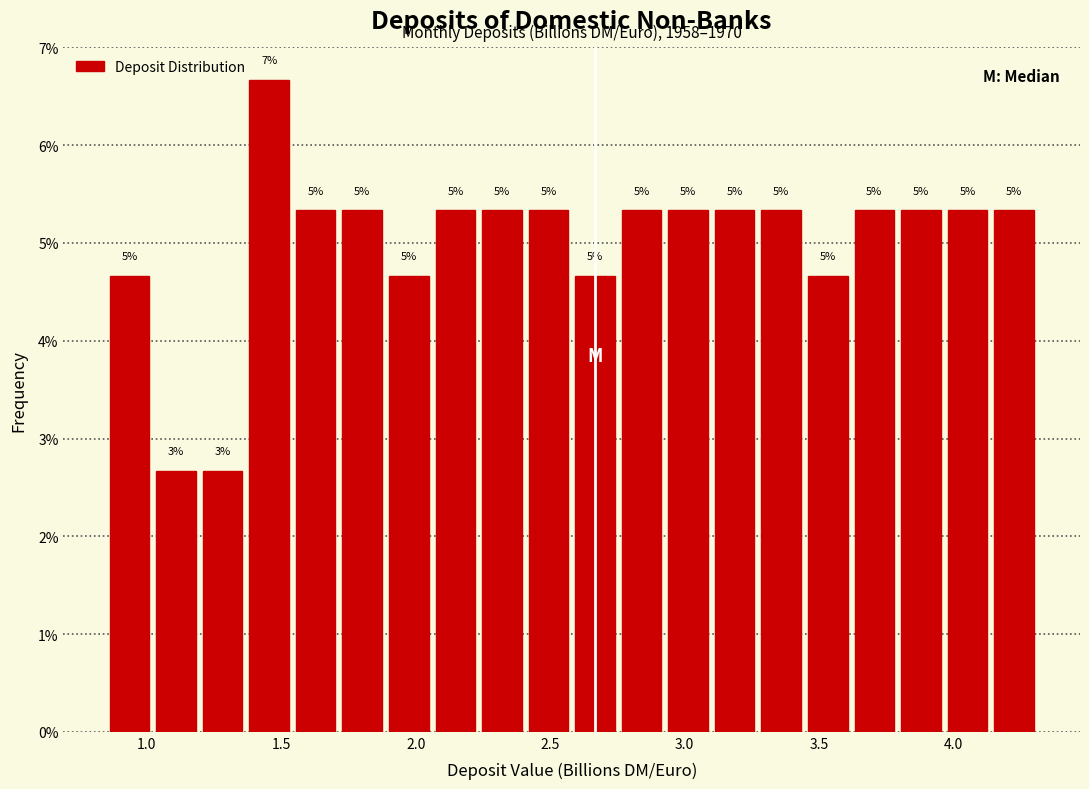

Read against the x-axis, roughly where is the centre of the tallest bar?

1.45